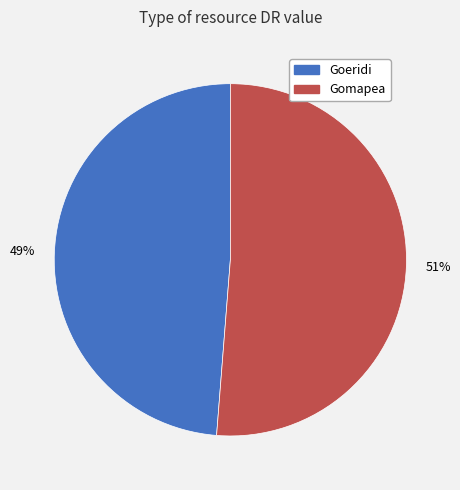

Between Gomapea and Goeridi, which is larger?

Gomapea